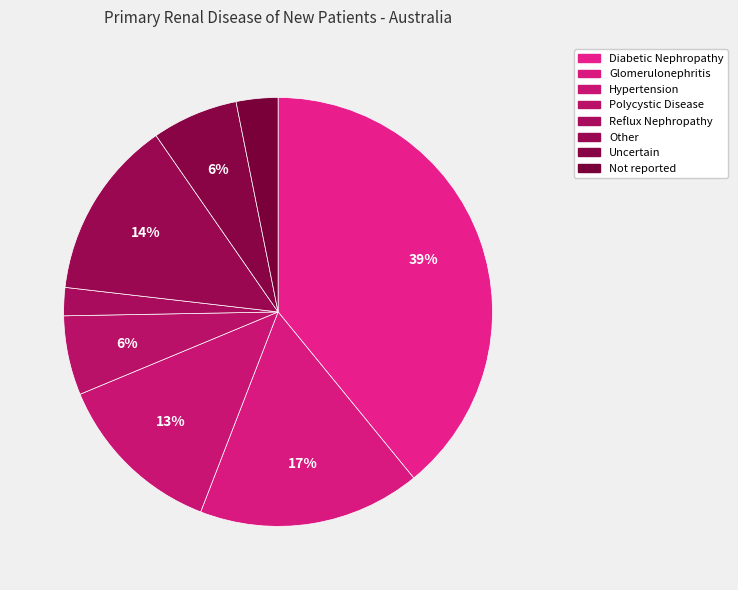

Is Uncertain the majority of the pie?

No